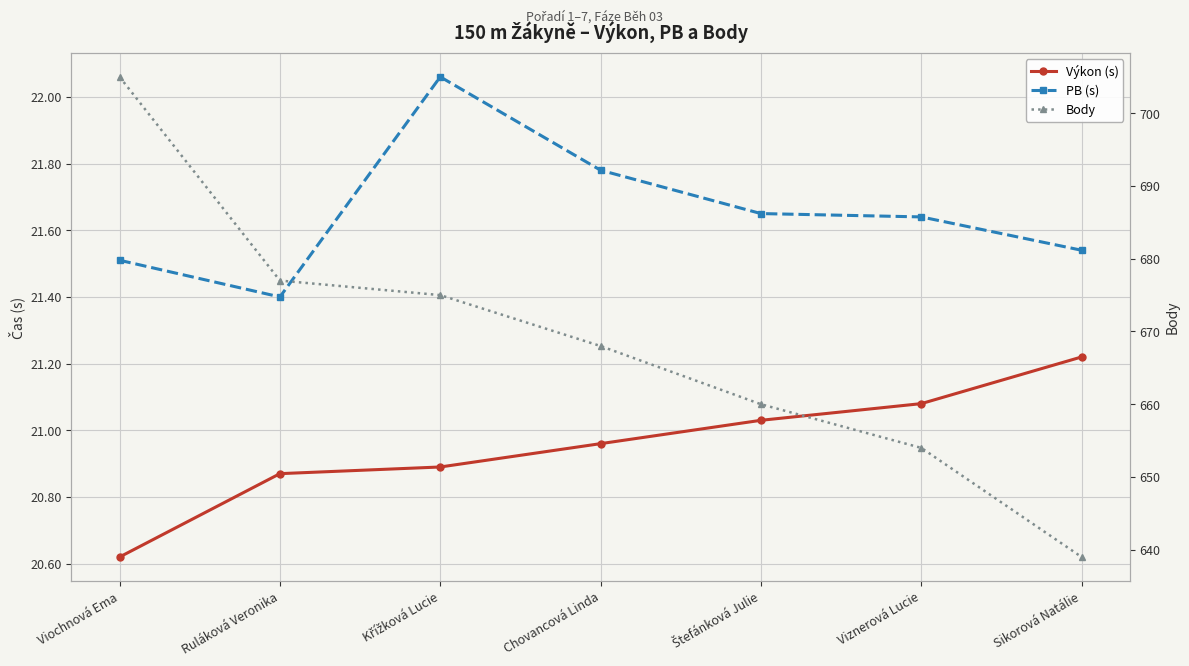

At which category is the sum across all series the highest?

Viochnová Ema